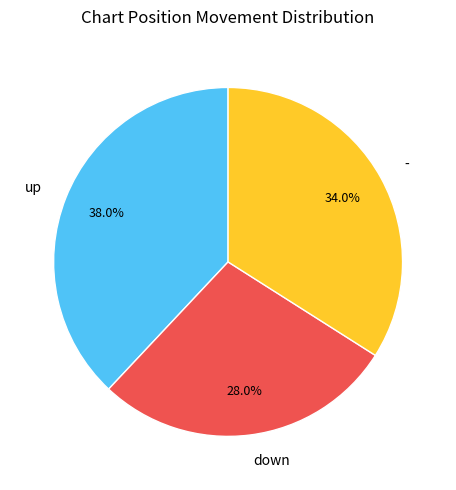

Which slice is the smallest?

down